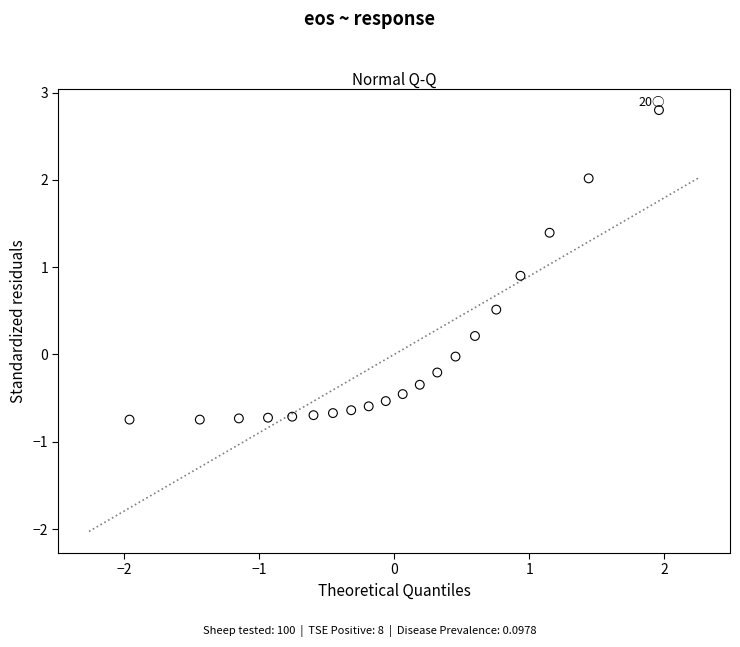

What Y value in the scatter plot is closest to 1?

0.9